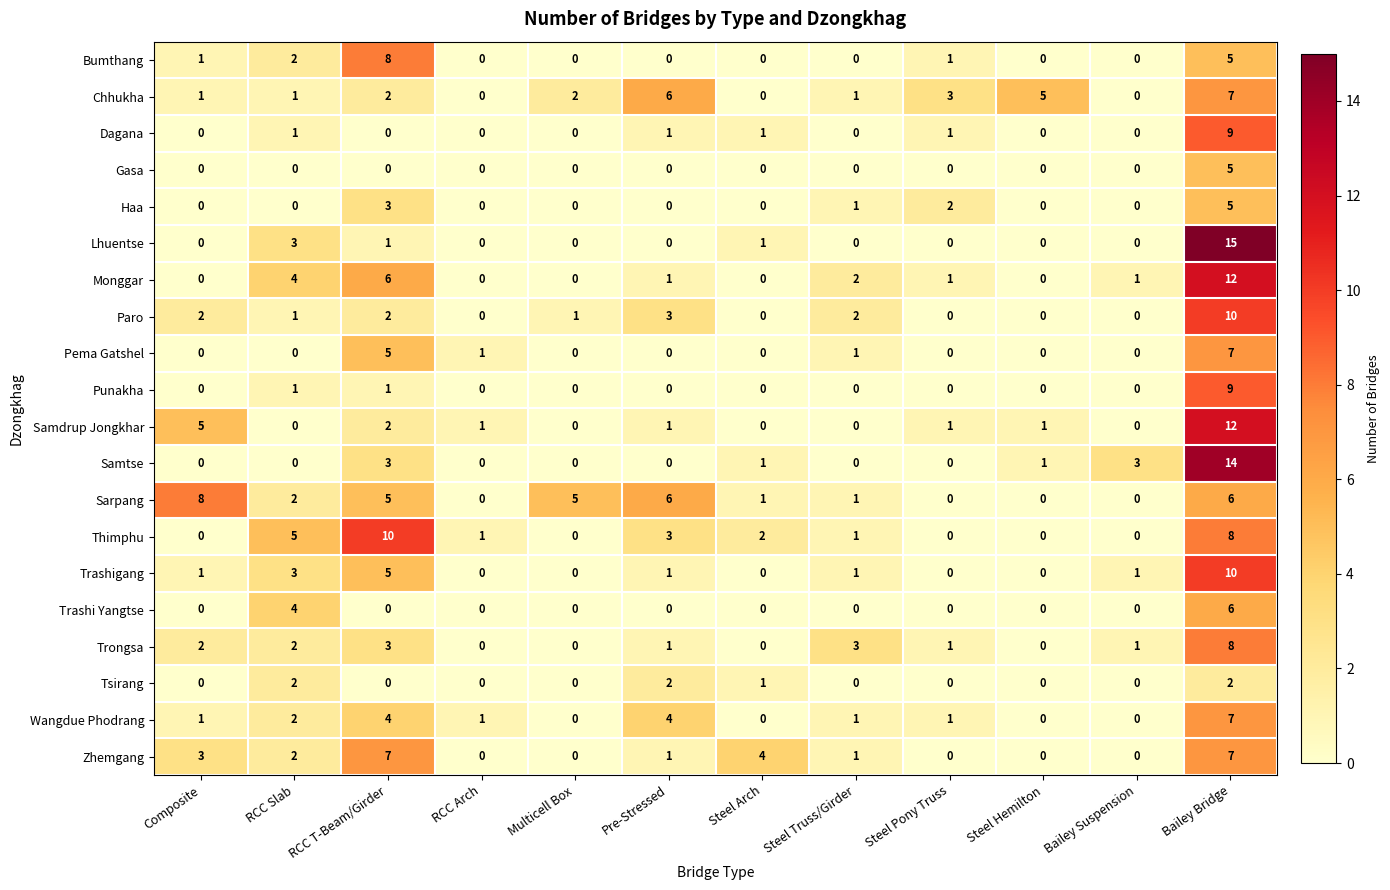

Which series has the largest range (max minus min)?

Lhuentse